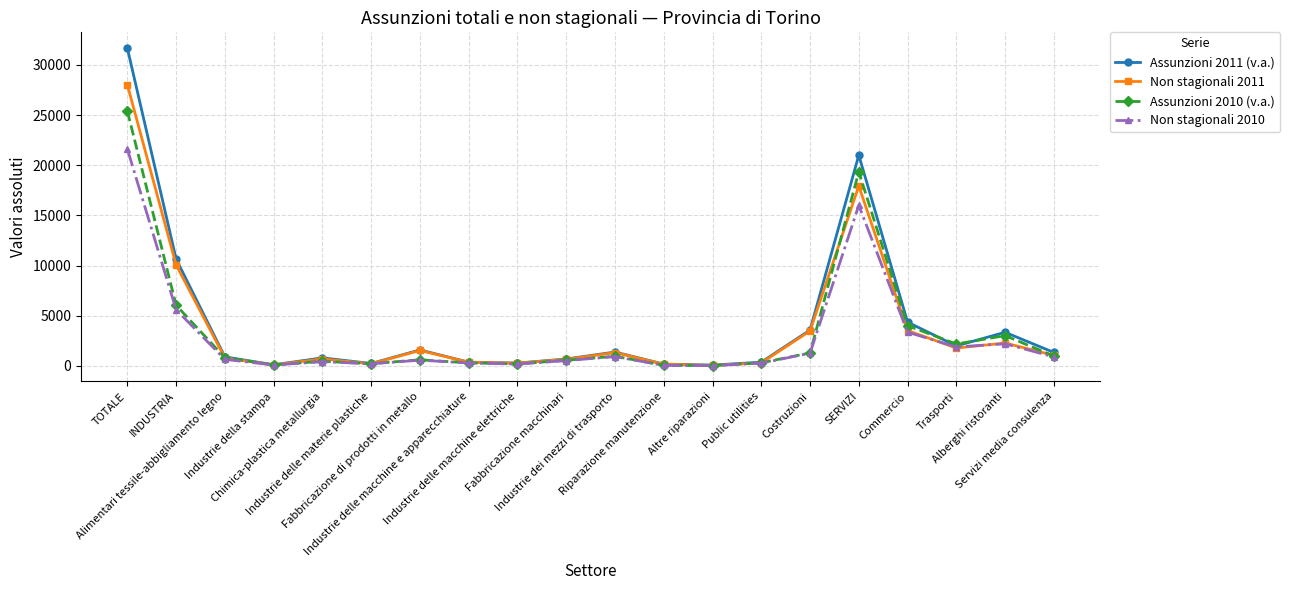

What is the greatest value displayed?

31670